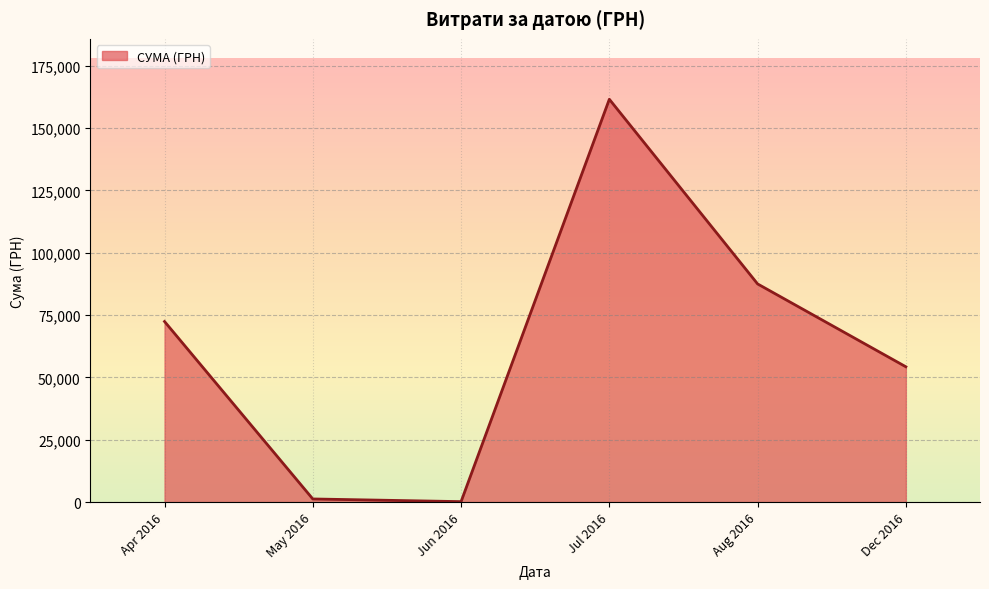

Is it true that the value at Jul 2016 is 161513.2?

True